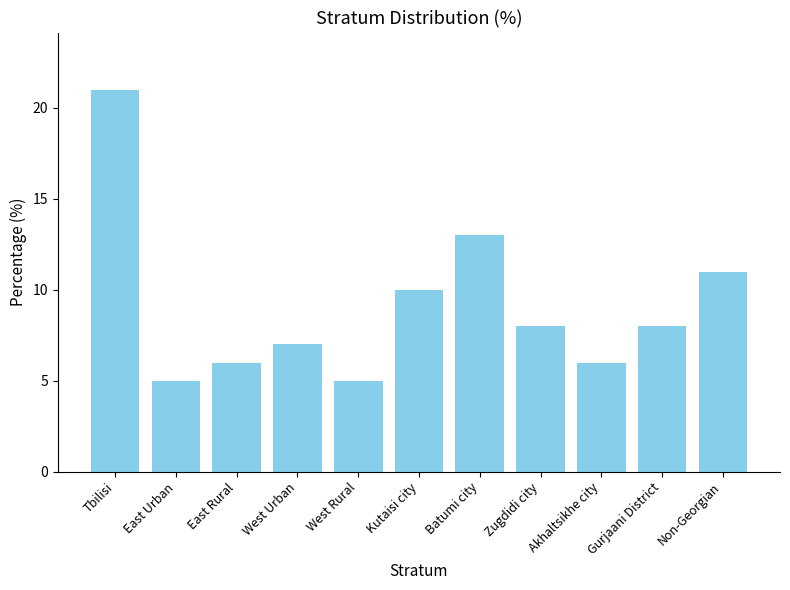

Which has a higher value, Akhaltsikhe city or Kutaisi city?

Kutaisi city